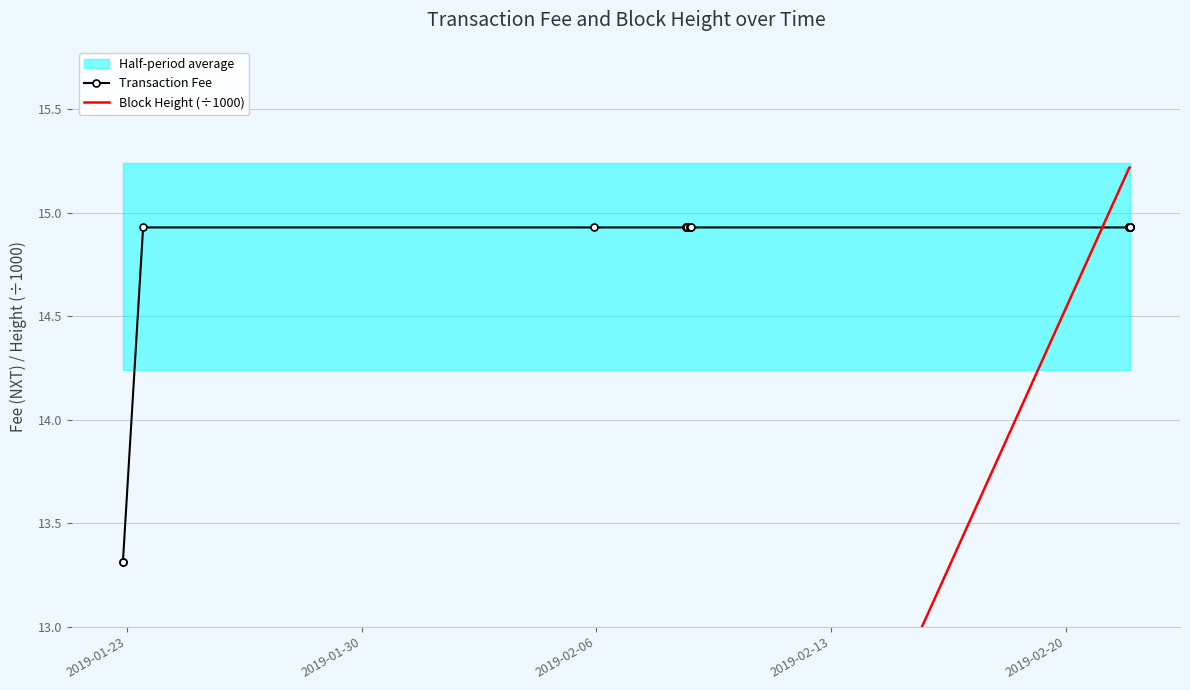

Rank the series by their average value, from highest to lowest.

Transaction Fee, Block Height (÷1000)